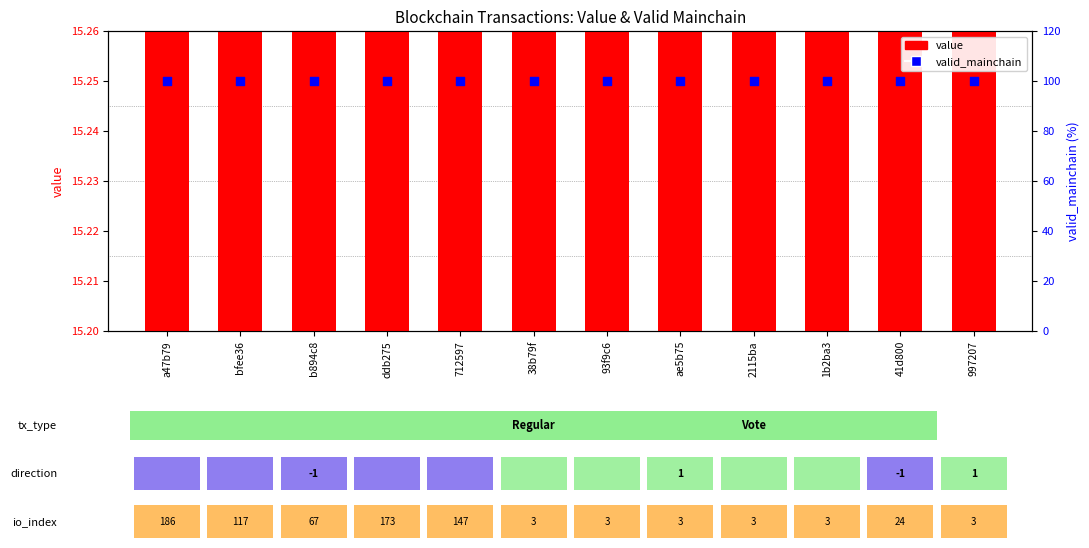

Which series contains the lowest Y value?

value